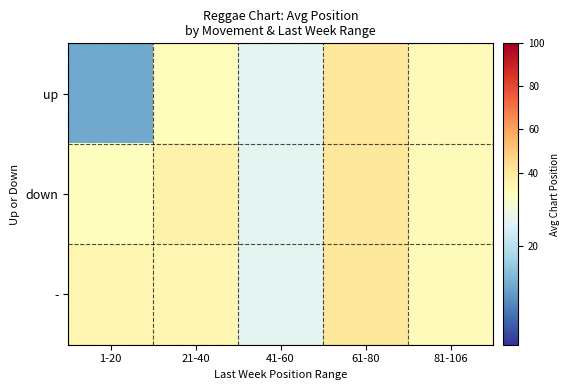

What is the maximum value shown in the chart?

40.0